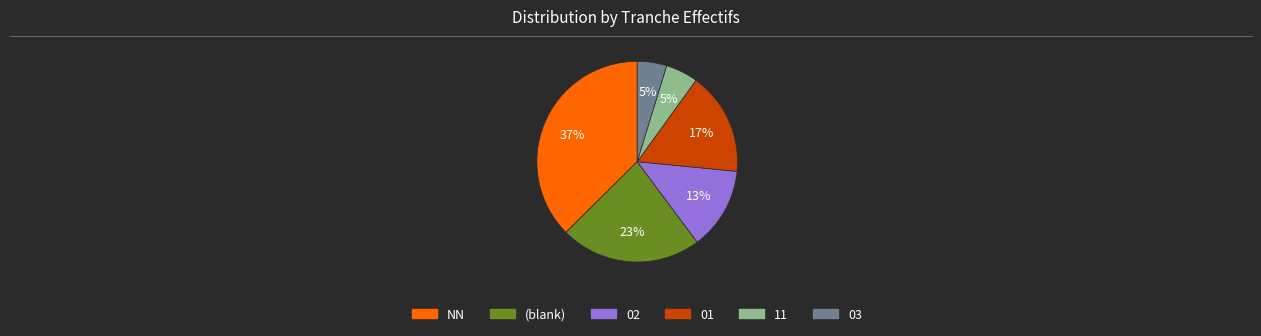

Is there a majority slice in this chart?

No